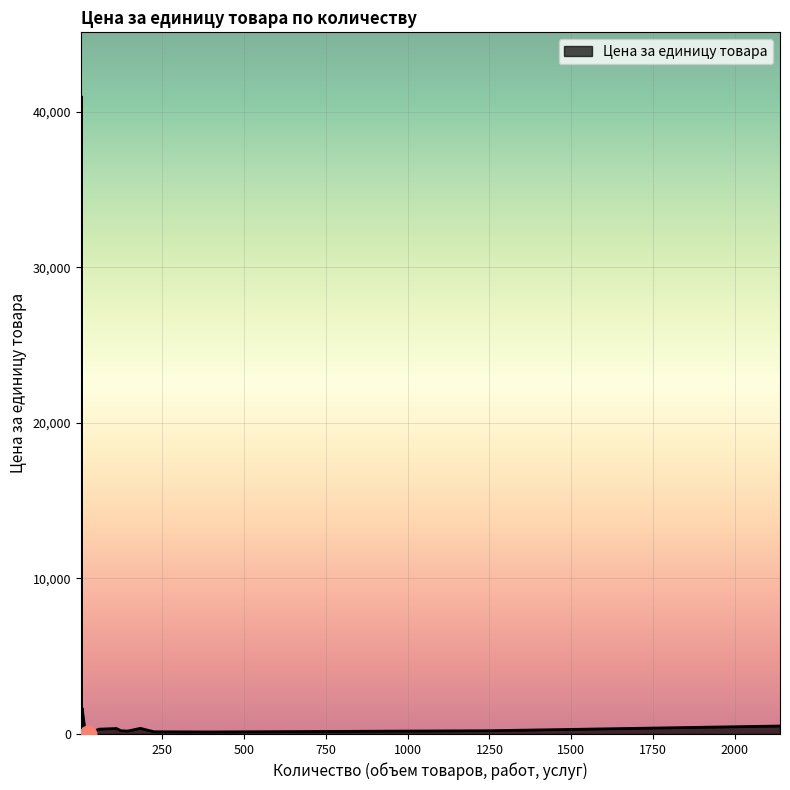

Reading left to right, list all the values displayed in this chart.

5=1311.4	5=1456.2	5=1662.3	3=2513.2	110=352.6	225=144.0	20=218.8	400=132.0	1252=210.6	183=363.6	22=326.4	4=524.4	13=363.6	40=156.2	145=189.6	2138=513.6	124=207.6	56=310.0	1=840.0	2=41000.0	4=1460.5	24=3.6	1=9.3